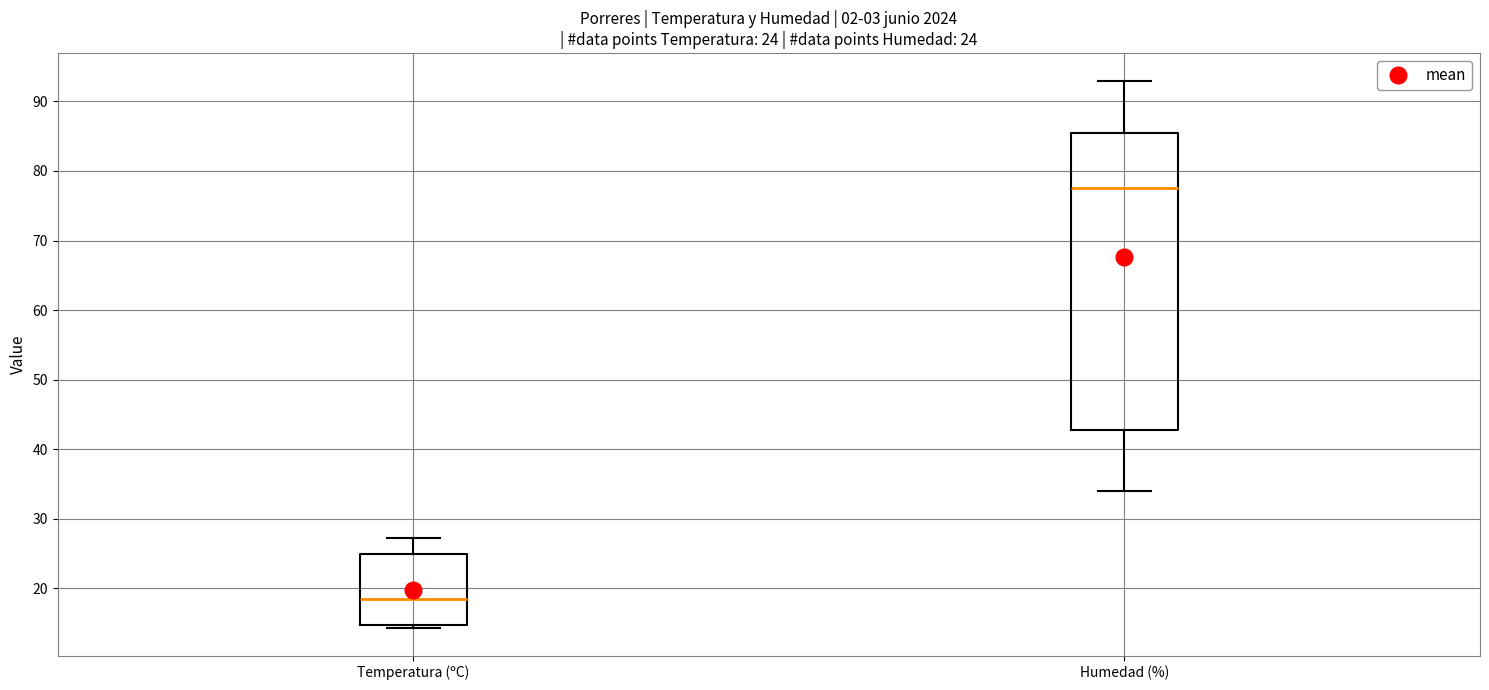

Which box is the tallest, from its lower edge to its upper edge?

Humedad (%)